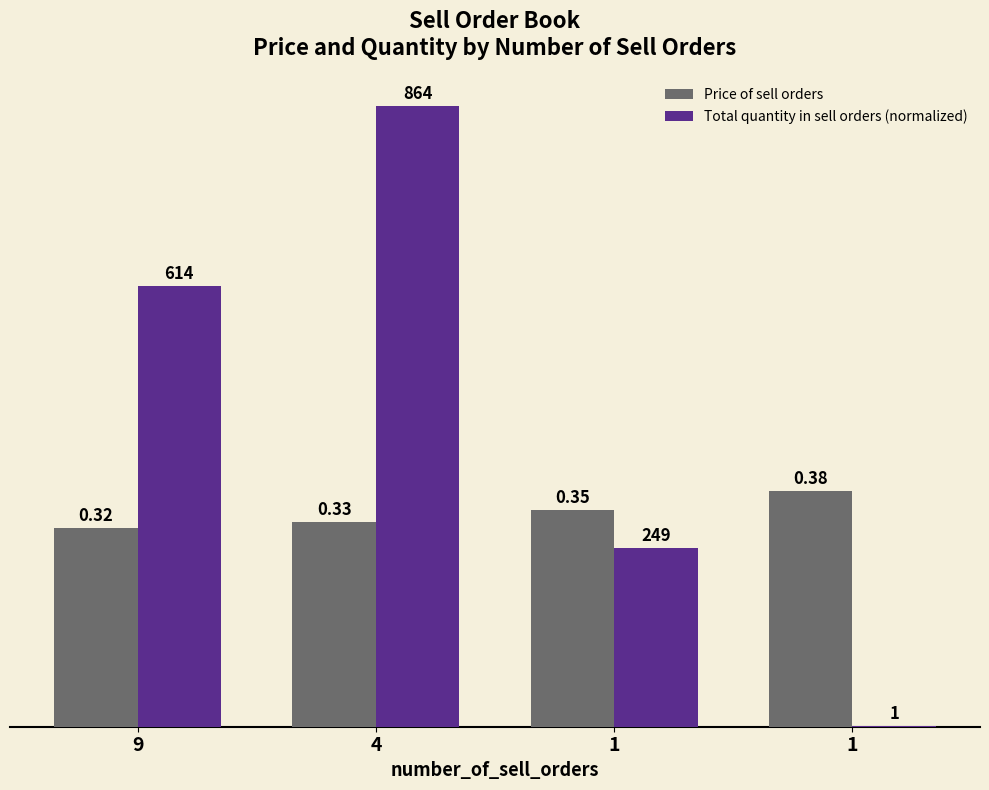

Rank the series by their average value, from highest to lowest.

Total quantity in sell orders (normalized), Price of sell orders